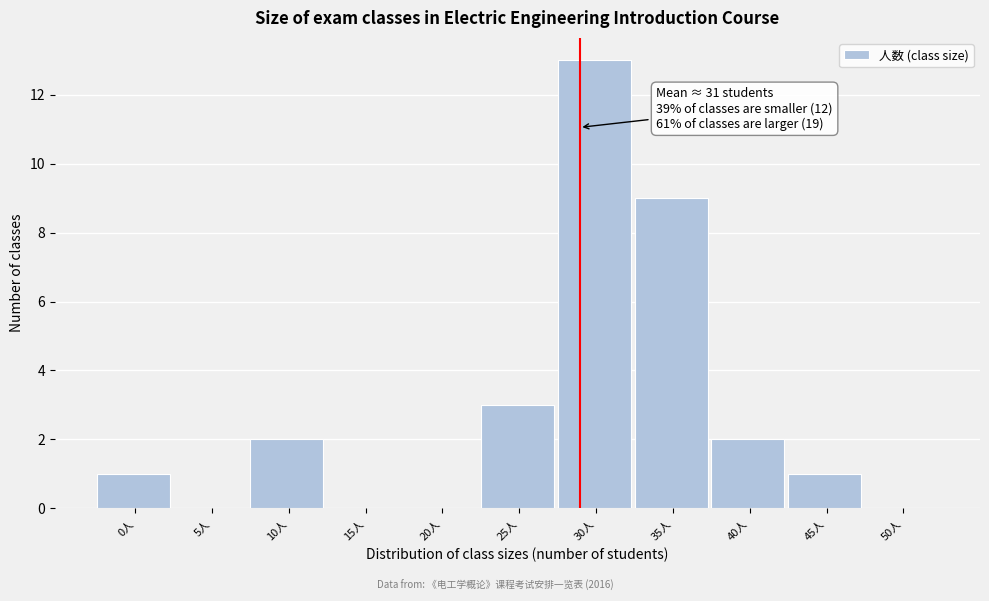

Reading left to right, list all the values displayed in this chart.

0人=1	5人=0	10人=2	15人=0	20人=0	25人=3	30人=13	35人=9	40人=2	45人=1	50人=0